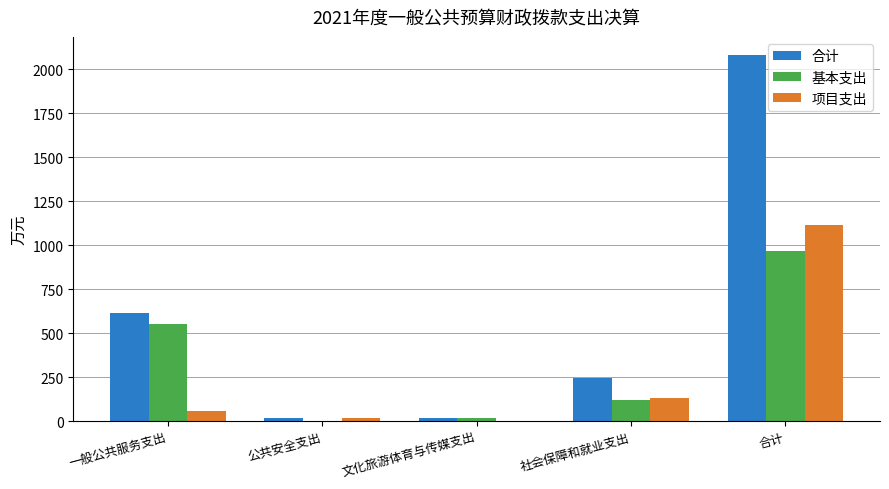

True or false: 合计 has a value of 1027.7 at 一般公共服务支出.

False